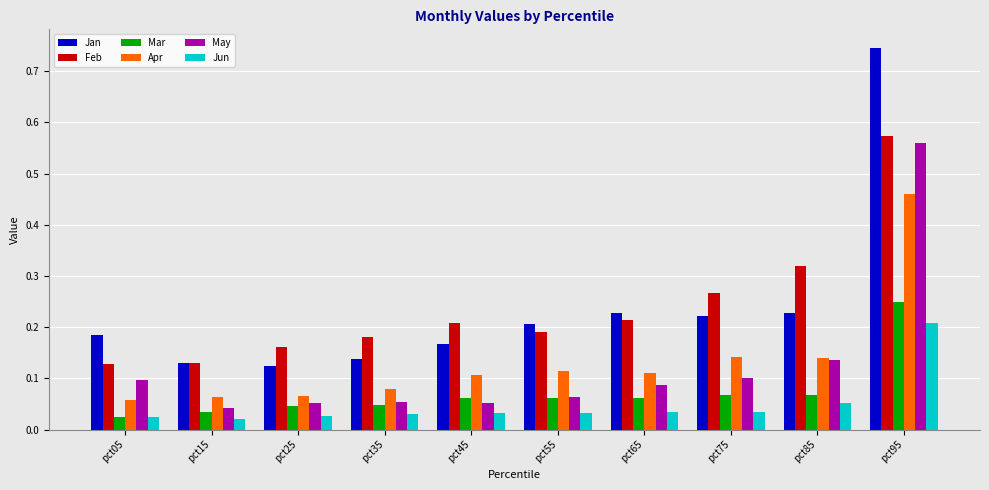

The Apr series shows 0.3 at pct95. True or false?

False